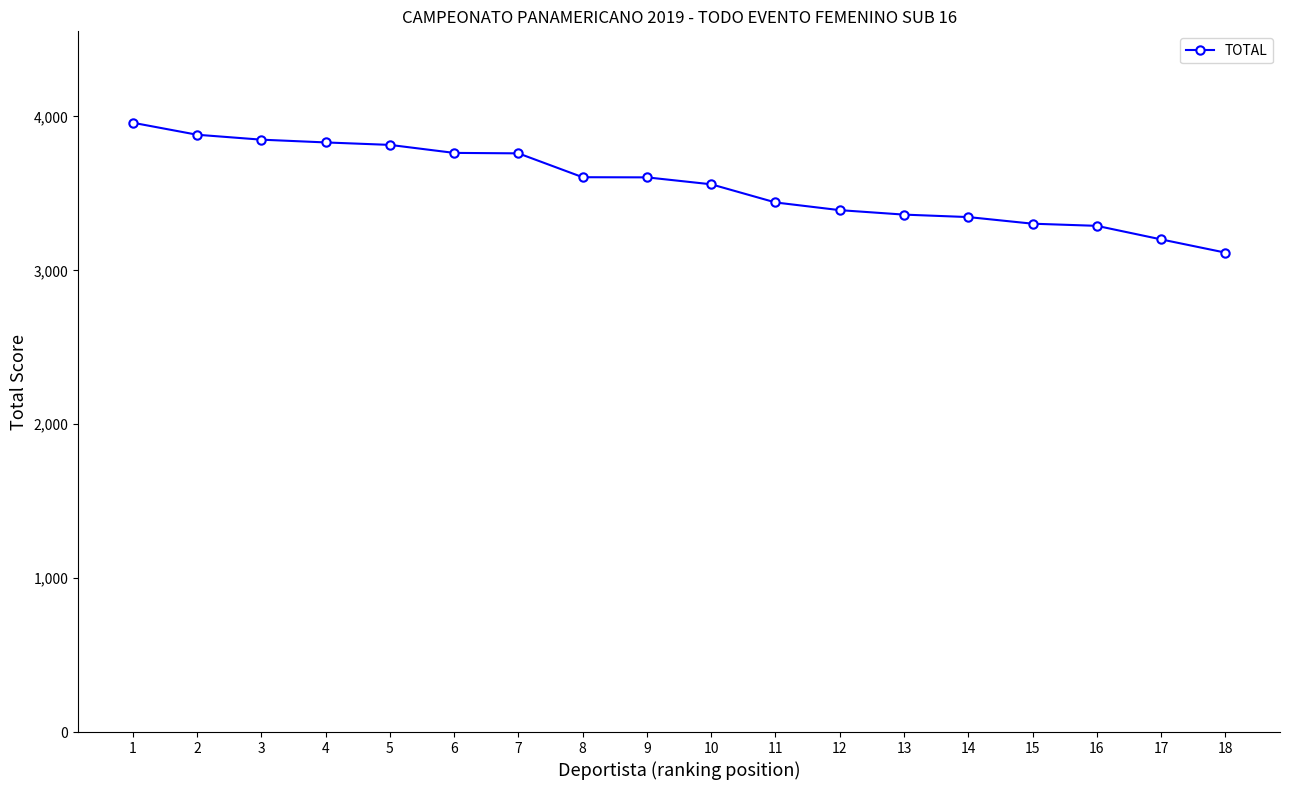

What is the minimum value shown in the chart?

3115